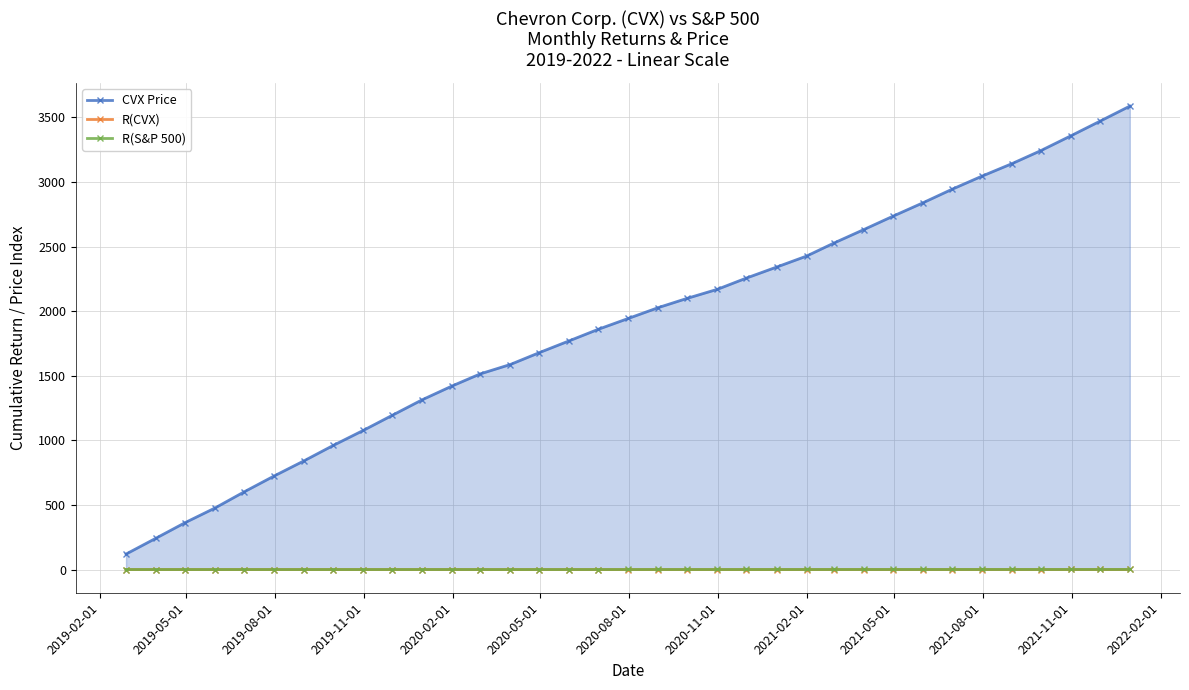

What is the greatest value displayed?

3587.5